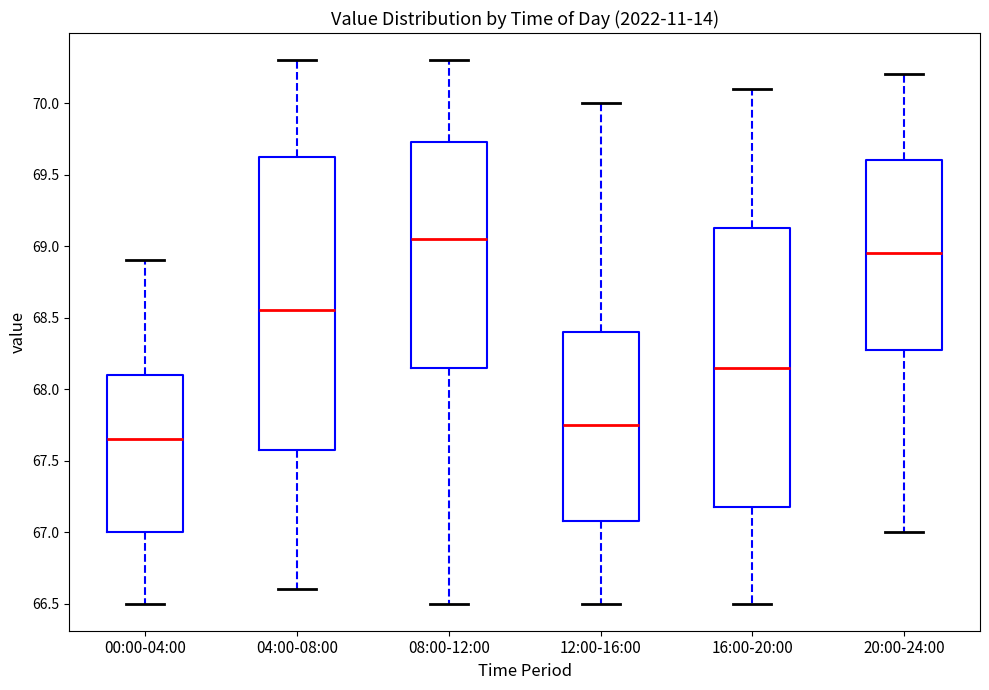

Which box is the tallest, from its lower edge to its upper edge?

04:00-08:00